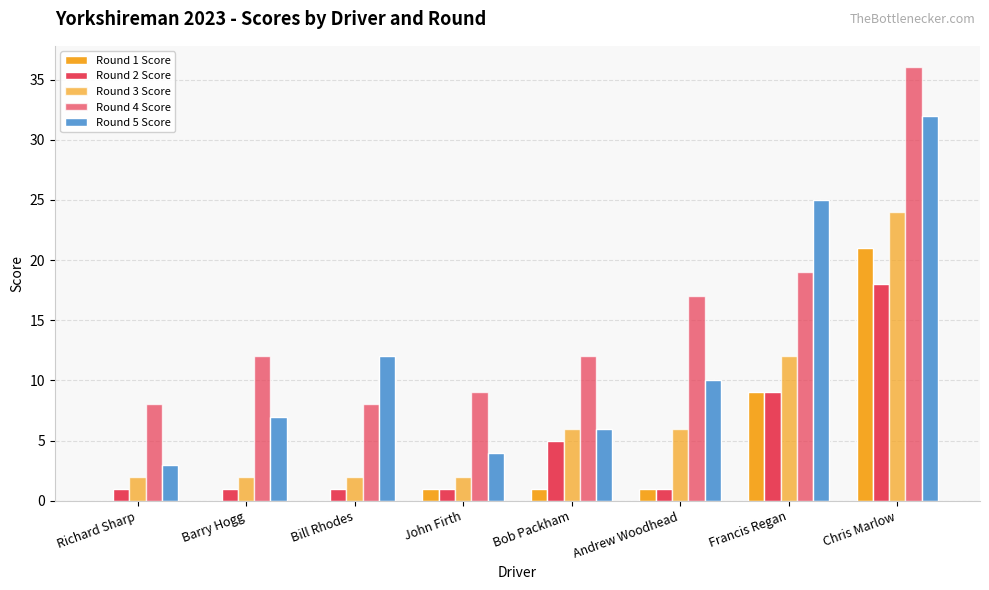

How many groups of bars are there?

8